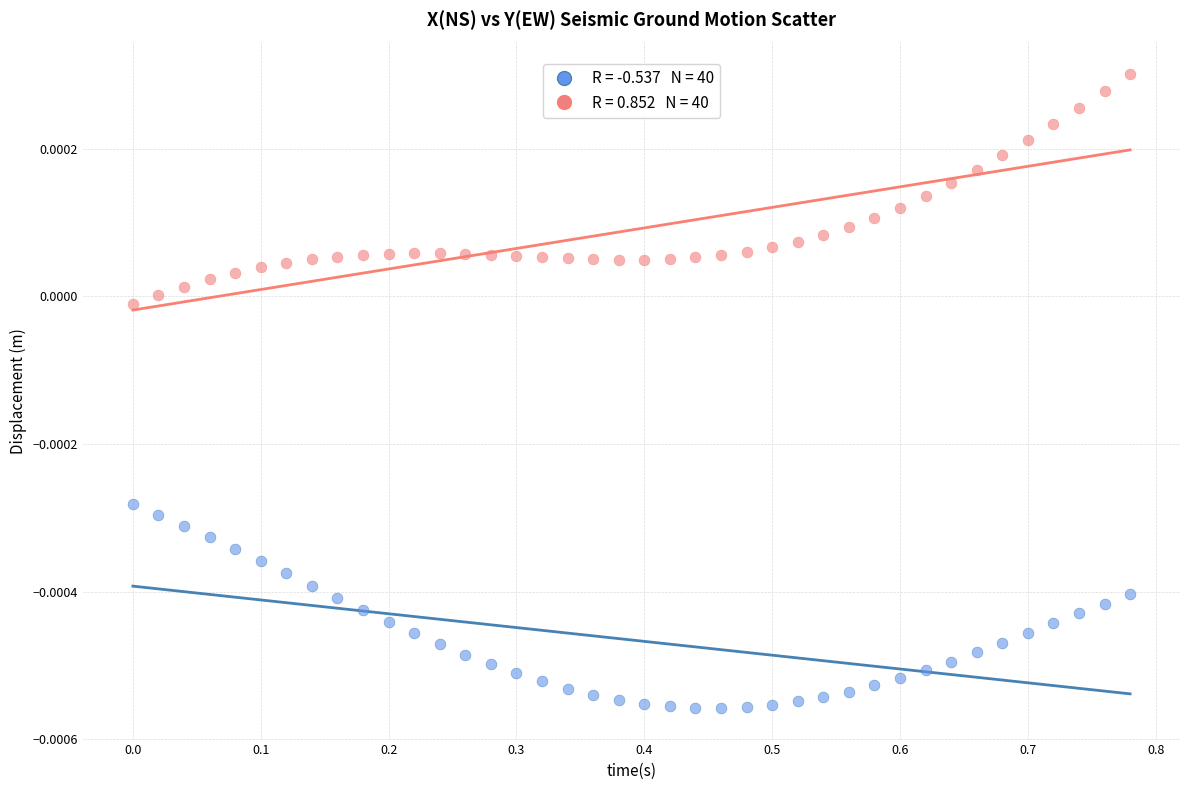

How many points are shown in the scatter plot?

80